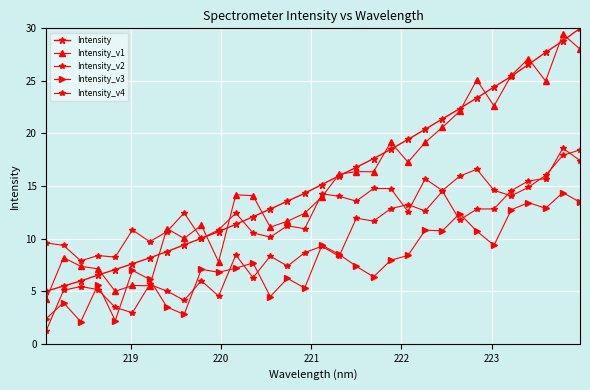

Is this an area chart (filled region under the line)?

No